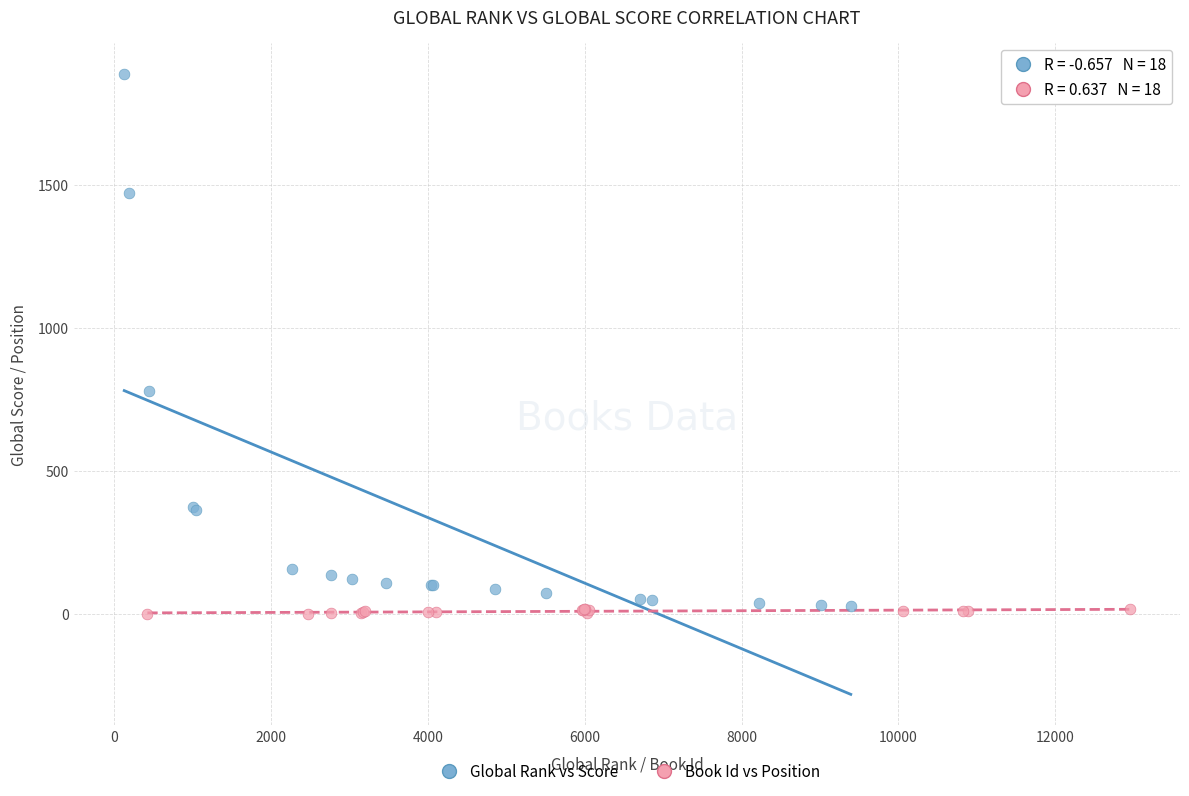

Which series has the largest Y range (max minus min)?

Global Rank vs Score